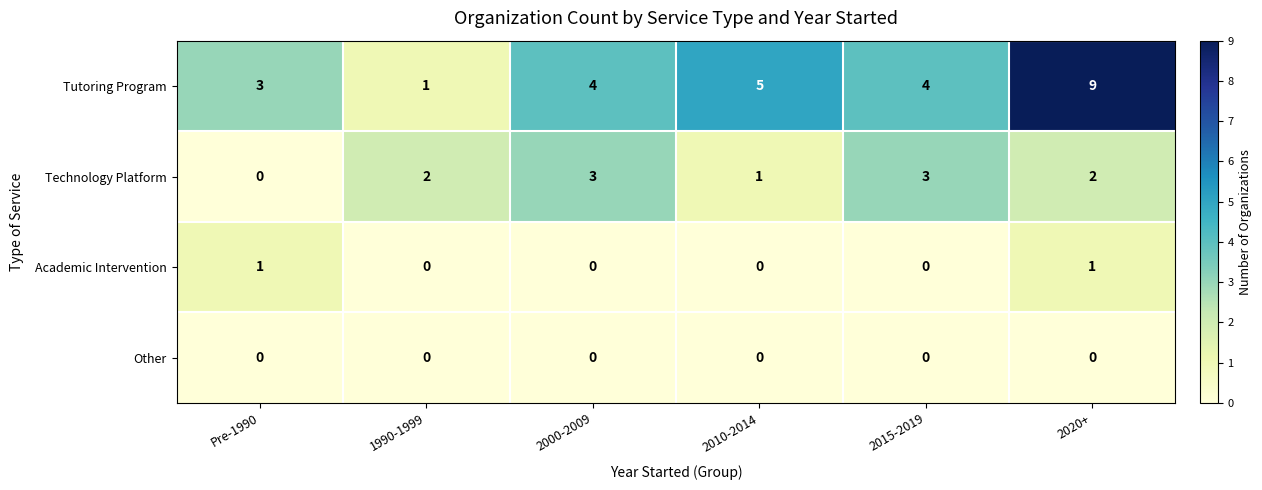

List the series in order of their peak value, lowest first.

Other, Academic Intervention, Technology Platform, Tutoring Program